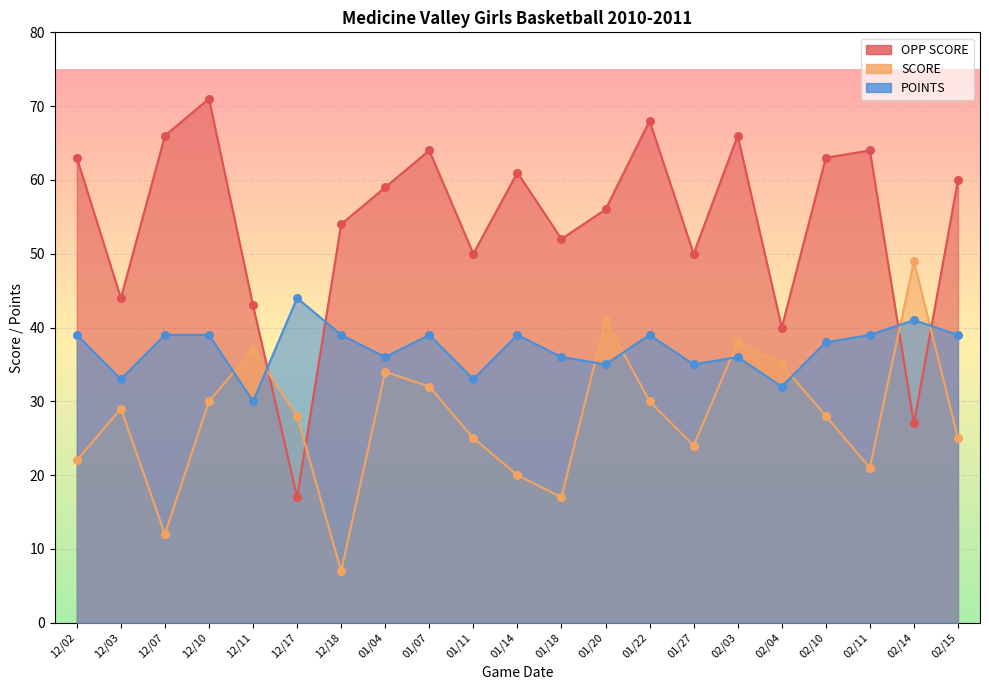

Is the value of SCORE at 02/10 greater than the value of POINTS at 12/07?

No